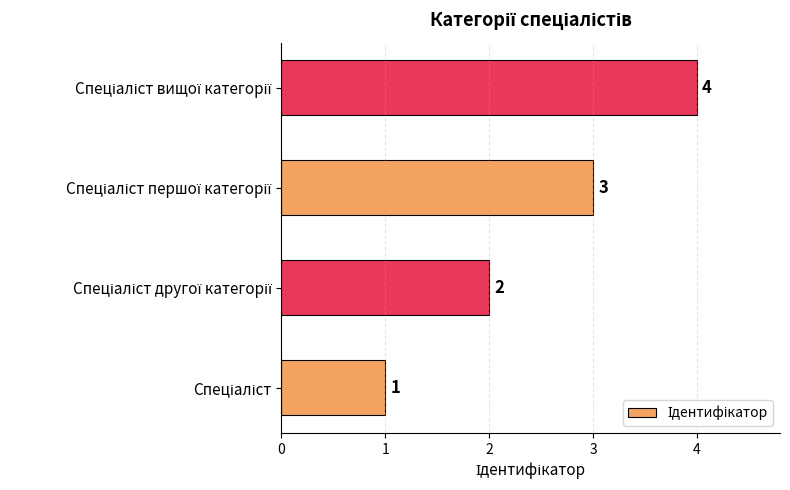

What is the difference between the maximum and minimum values?

3